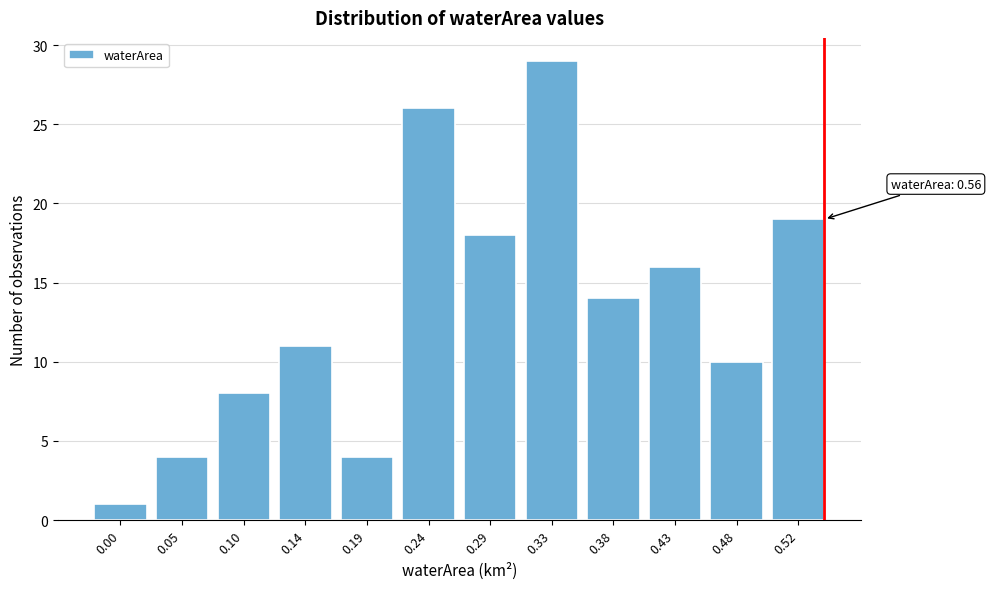

Reading left to right, extract all data points from this chart.

1	4	8	11	4	26	18	29	14	16	10	19